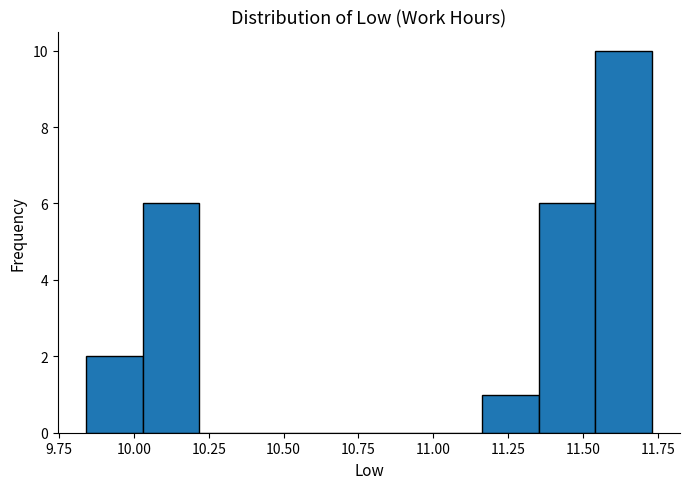

Around what value on the x-axis is the tallest bar? Give the approximate position of its centre, as read against the axis.

11.65